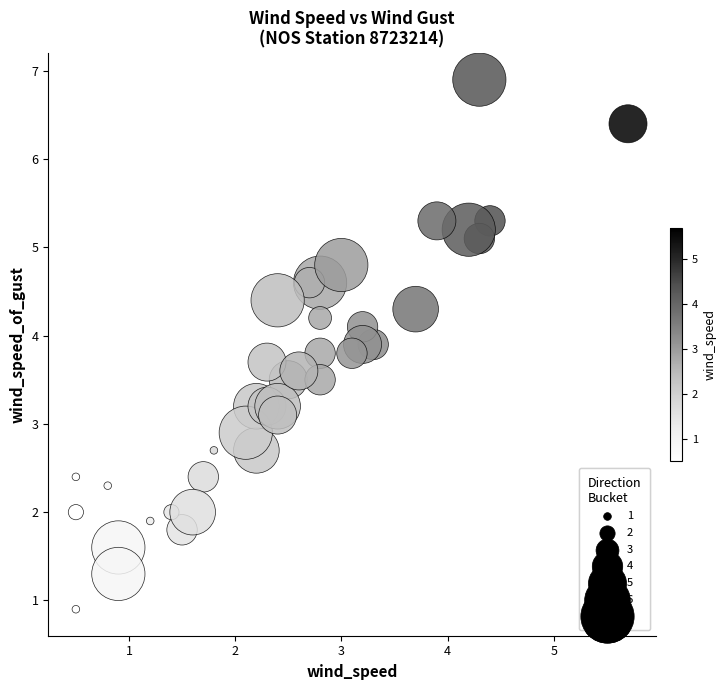

What is the range of X values (max minus min)?

5.2